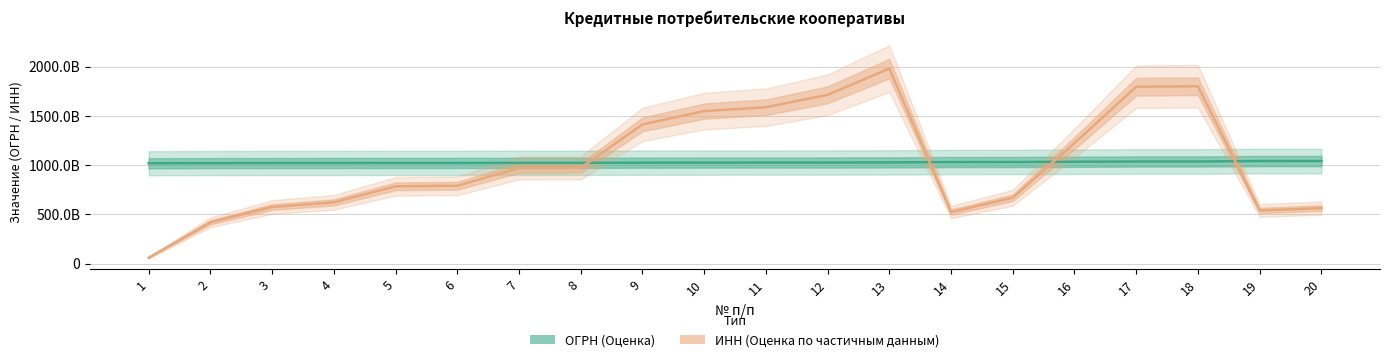

Where is ОГРН (Оценка) nearest to the value 1031301536166?

14